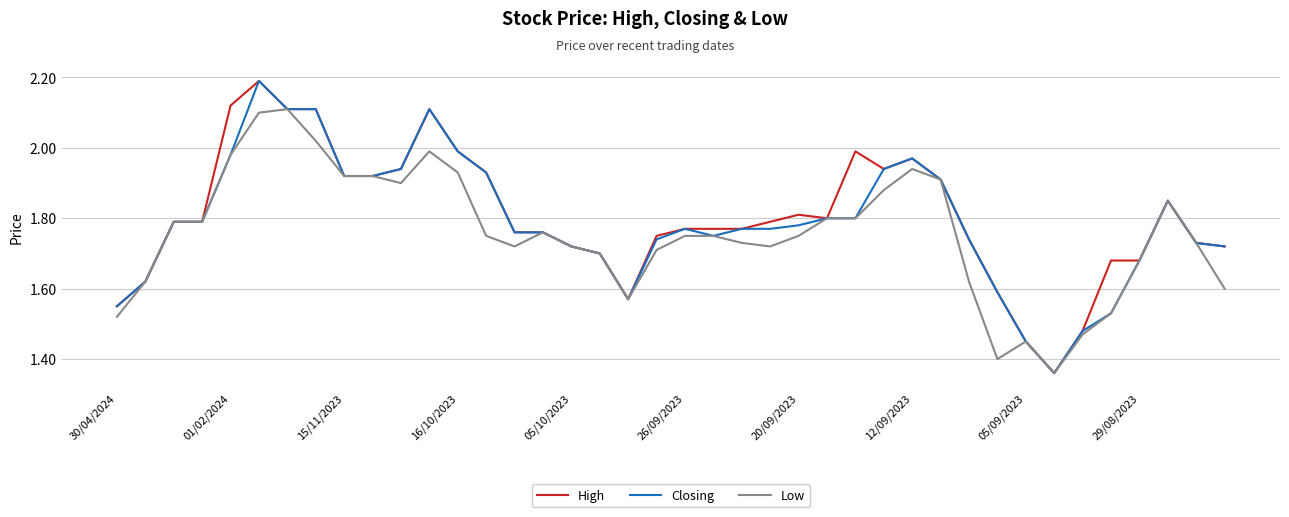

Which series has the largest total across all categories?

High